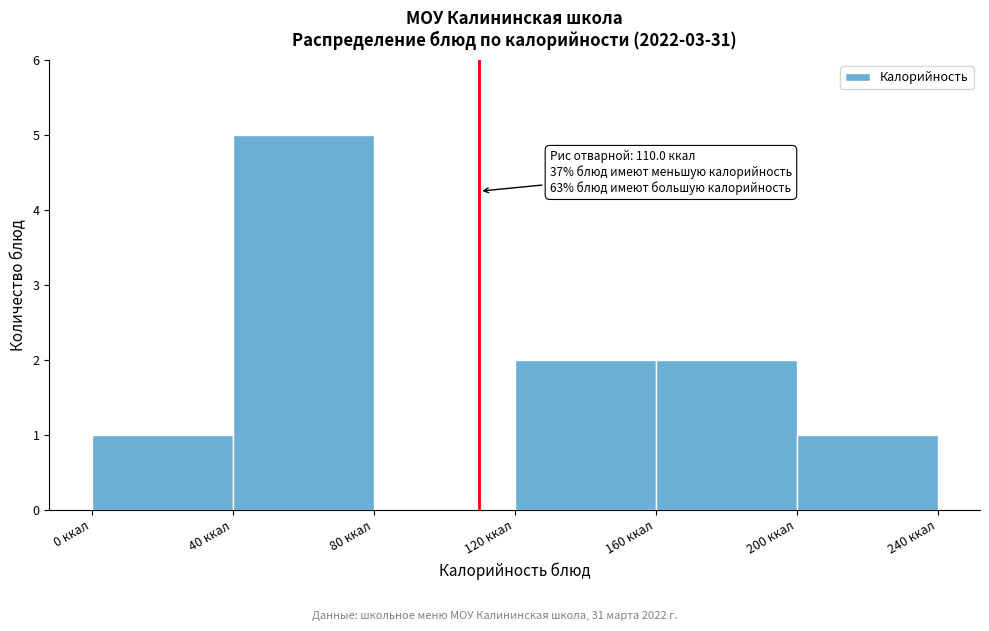

Over which range of the x-axis is the bar tallest?

40 to 80